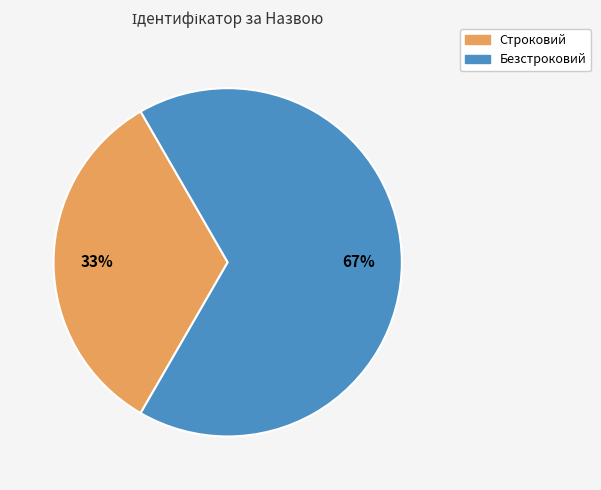

Rank the categories by value from lowest to highest.

Строковий, Безстроковий